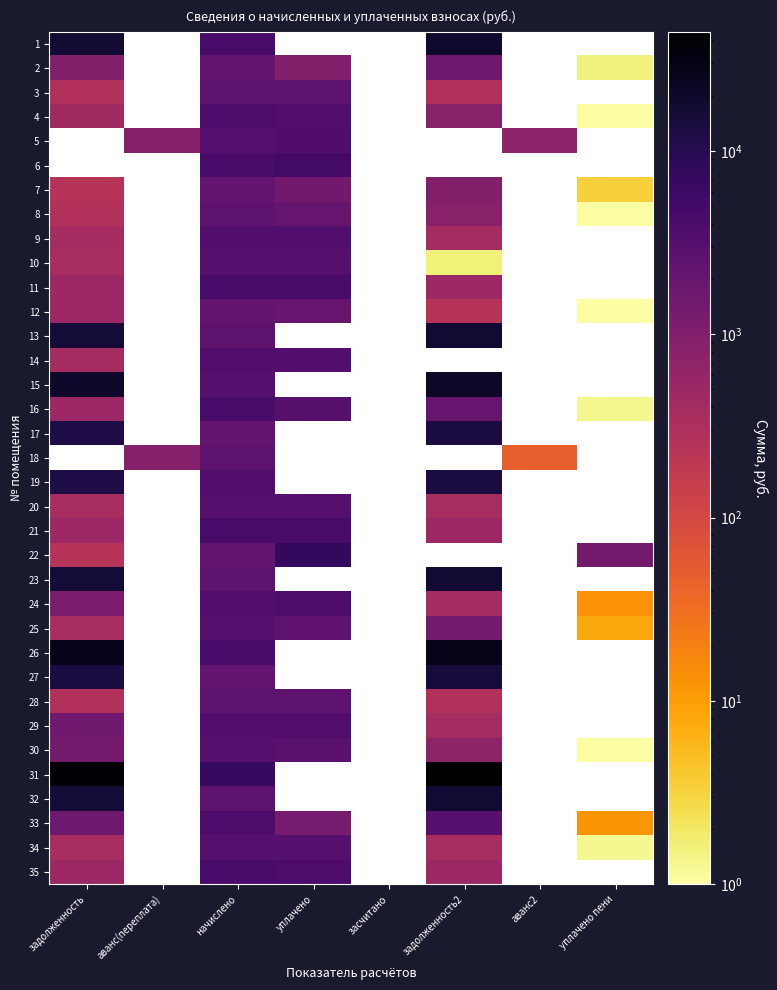

What is the spread (max minus min) of values at задолженность2?

44589.9